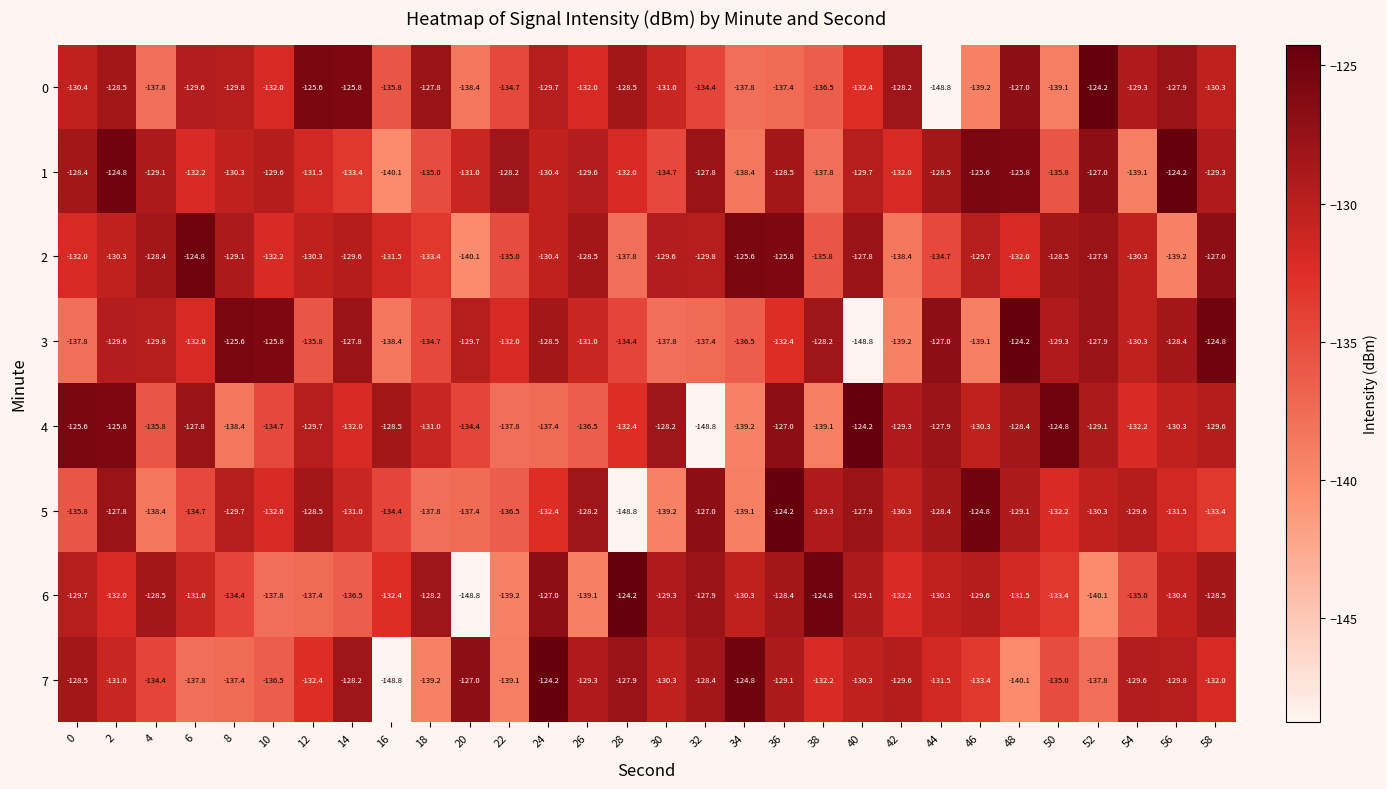

At which category is the sum across all series the highest?

2